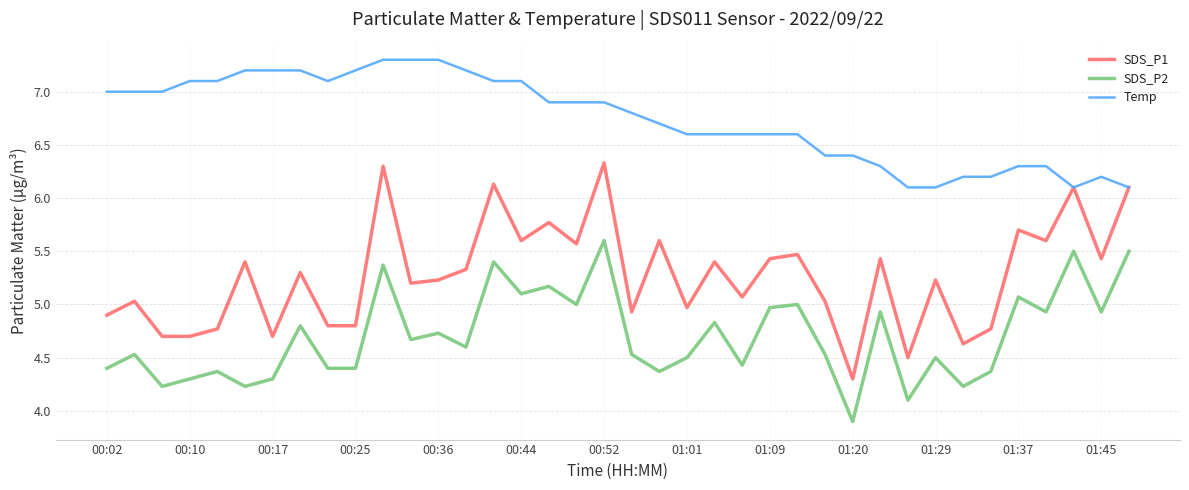

Rank the series by their maximum value, from highest to lowest.

Temp, SDS_P1, SDS_P2